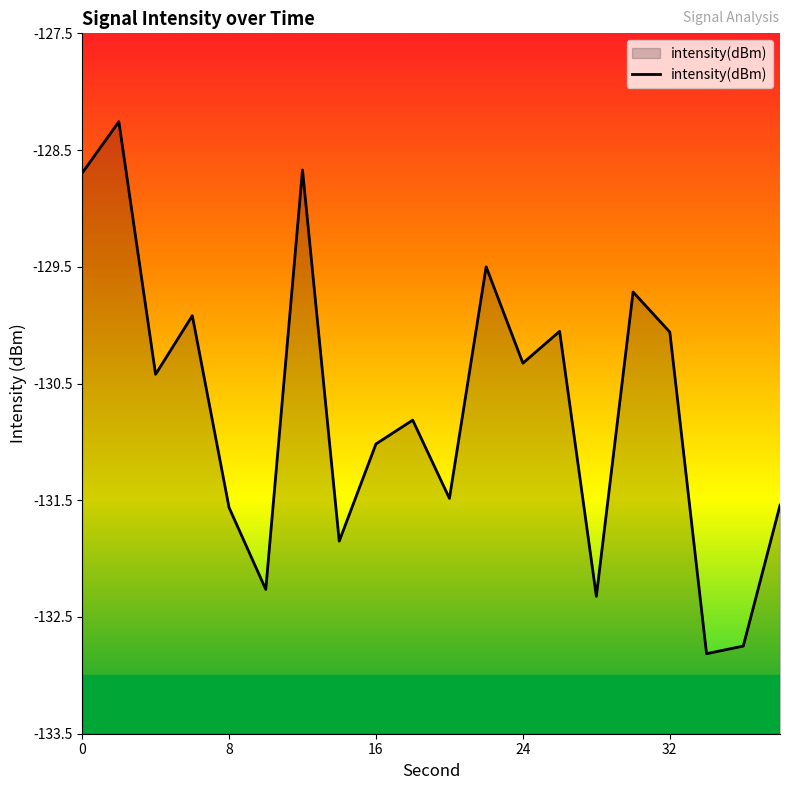

What value does the data have at 8?

-131.6